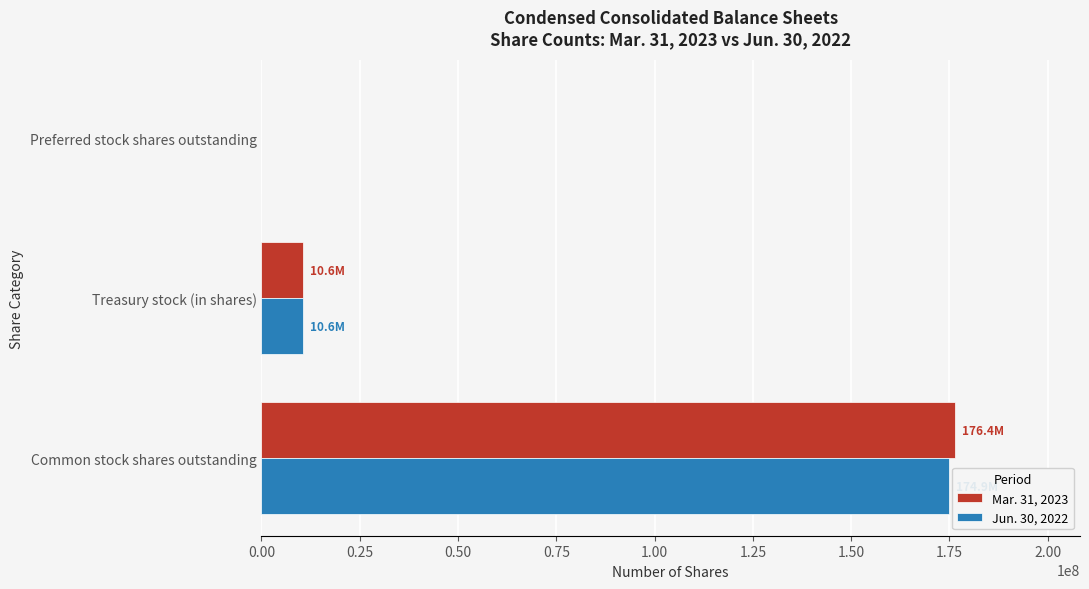

Where is Jun. 30, 2022 nearest to the value 87454769?

Treasury stock (in shares)